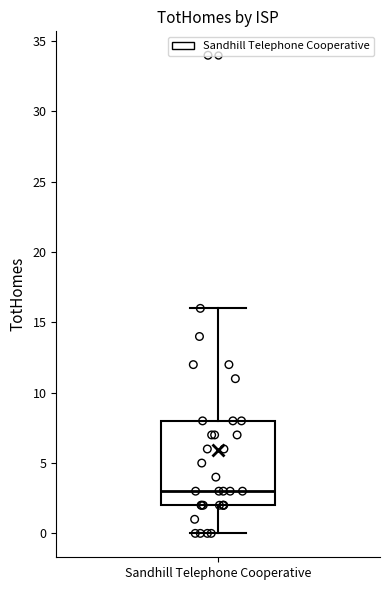

Transcribe this box plot: give where the median line is, the range the box spans, and where the two whiskers end, as read against the y-axis. The values are not printed on the chart, so give them approximately, as read against the axis.

median 3, box 2 to 8, whiskers 0 to 16